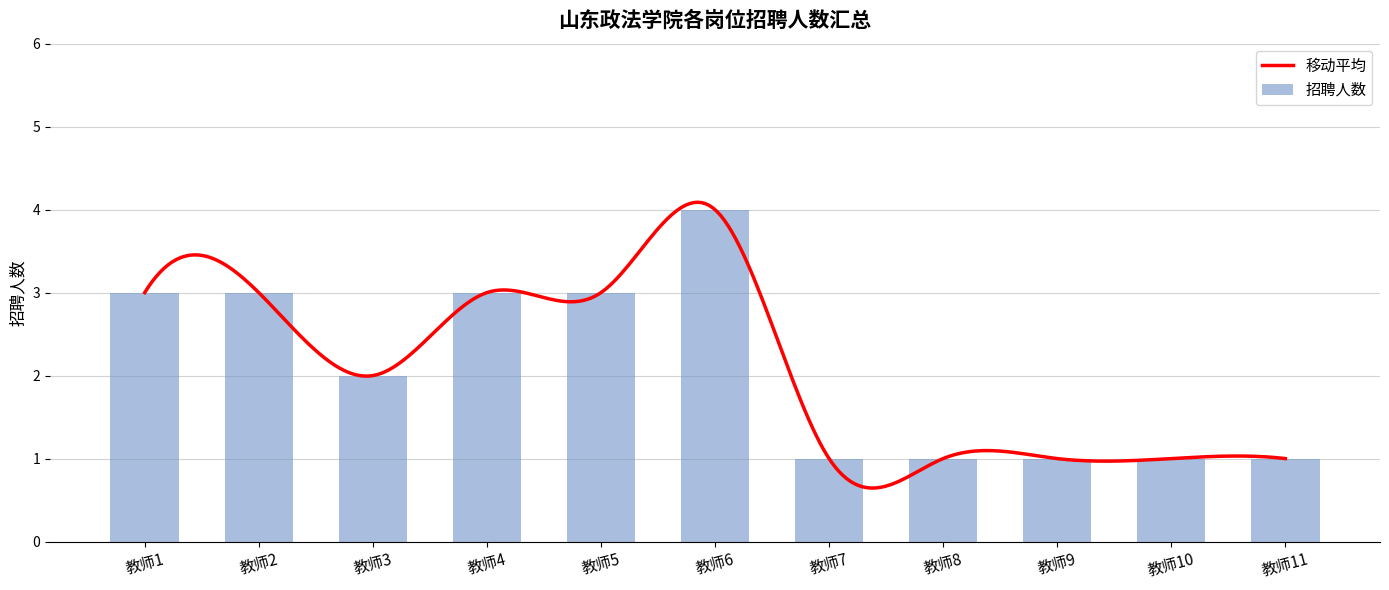

Reading left to right, transcribe all the data shown in this chart.

教师1=3	教师2=3	教师3=2	教师4=3	教师5=3	教师6=4	教师7=1	教师8=1	教师9=1	教师10=1	教师11=1